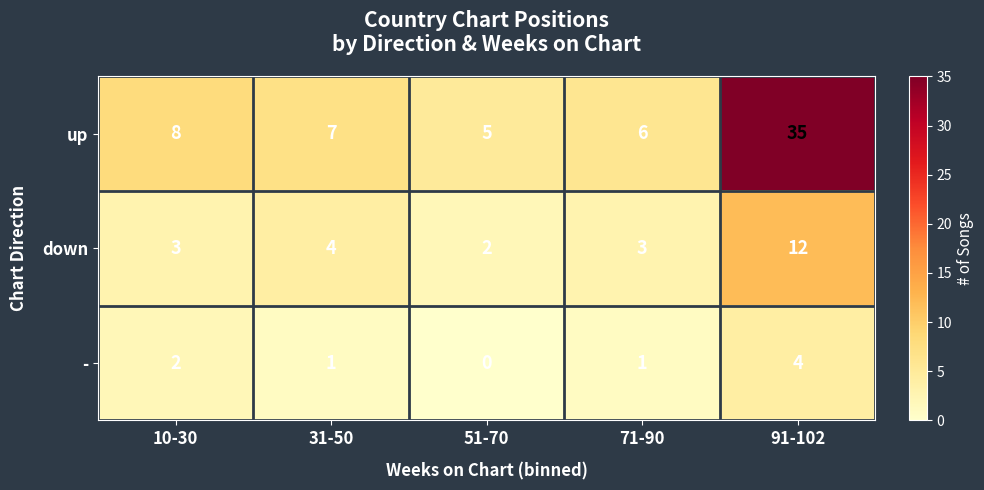

How many series are shown in this chart?

3